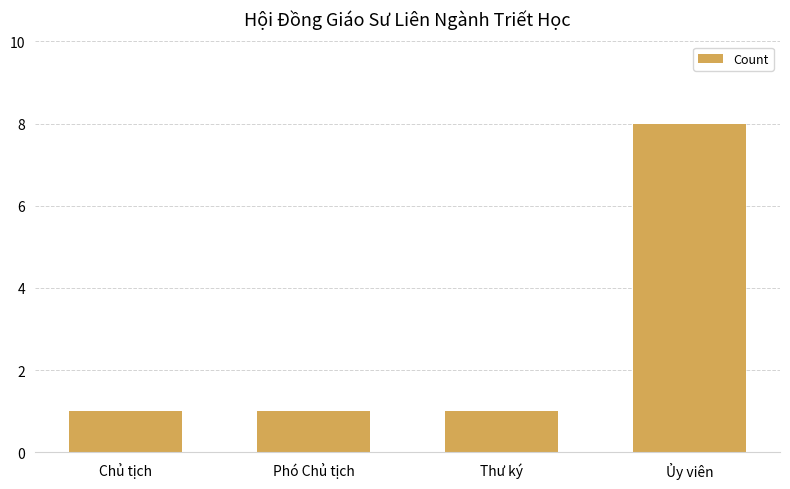

Reading left to right, what are all the values shown in this chart?

Chủ tịch=1	Phó Chủ tịch=1	Thư ký=1	Ủy viên=8